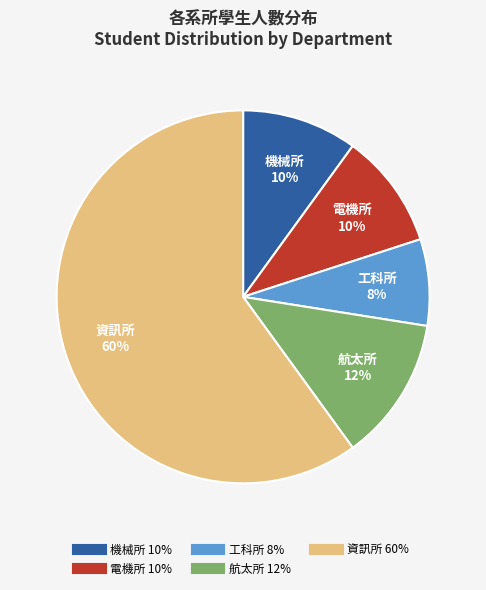

Count the number of slices in the pie.

5